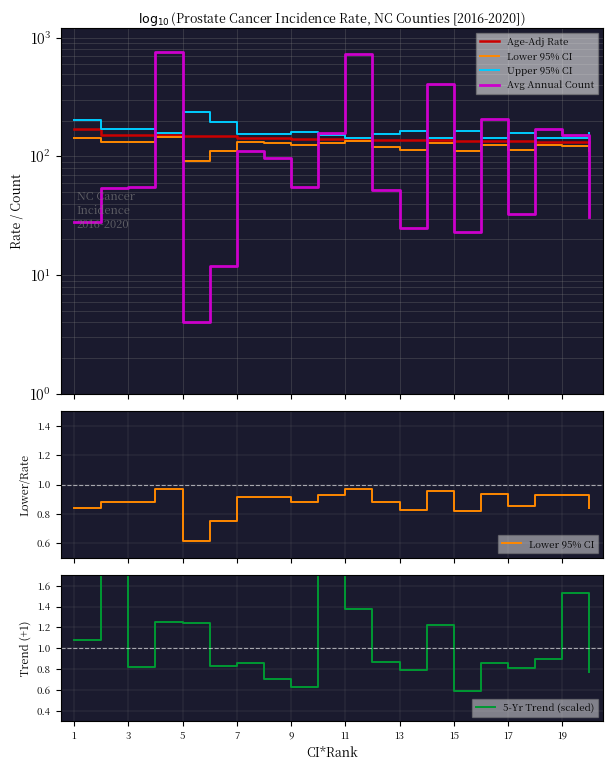

What is the difference between the maximum and minimum values in the Upper 95% CI series?

92.0